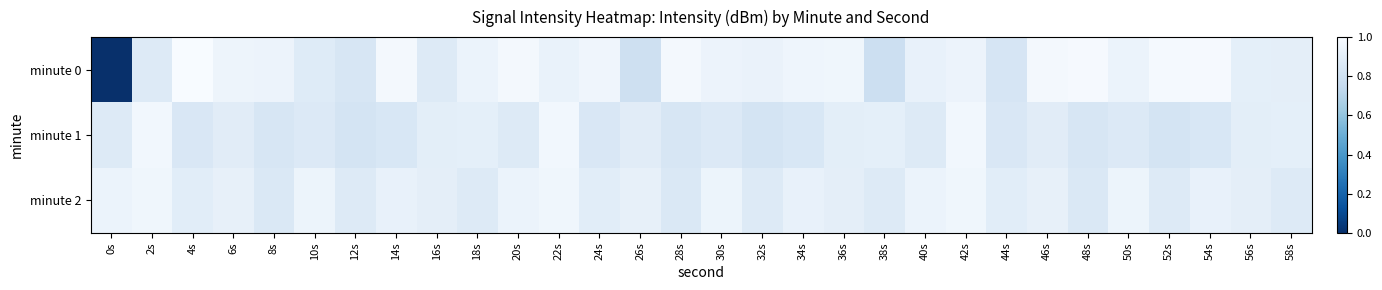

Which category has the highest value across all series?

4s